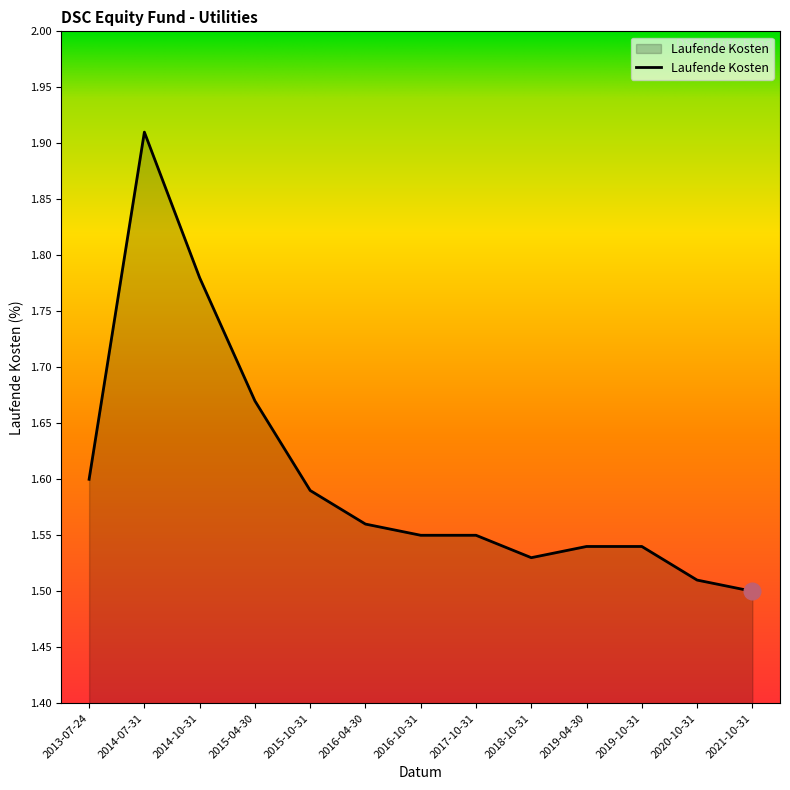

How many categories are shown in the chart?

13